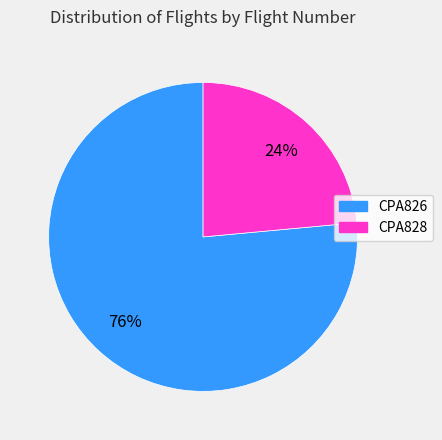

How many segments does this pie chart have?

2